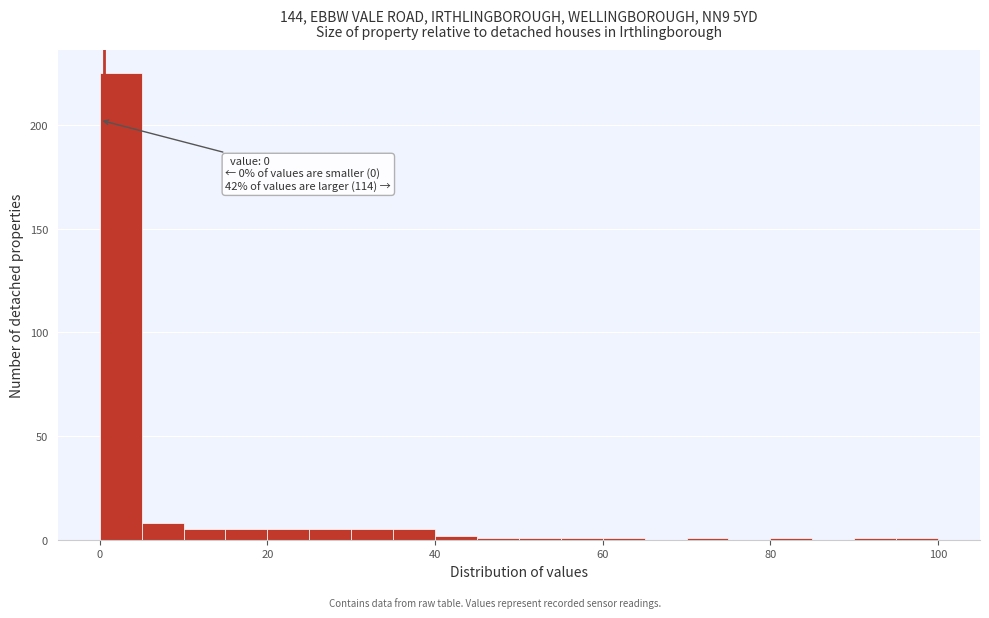

Read against the x-axis, roughly where is the centre of the tallest bar?

2